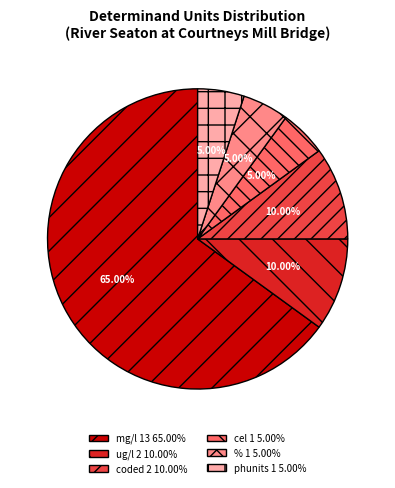

Which category has the biggest portion of the pie?

mg/l 13 65.00%